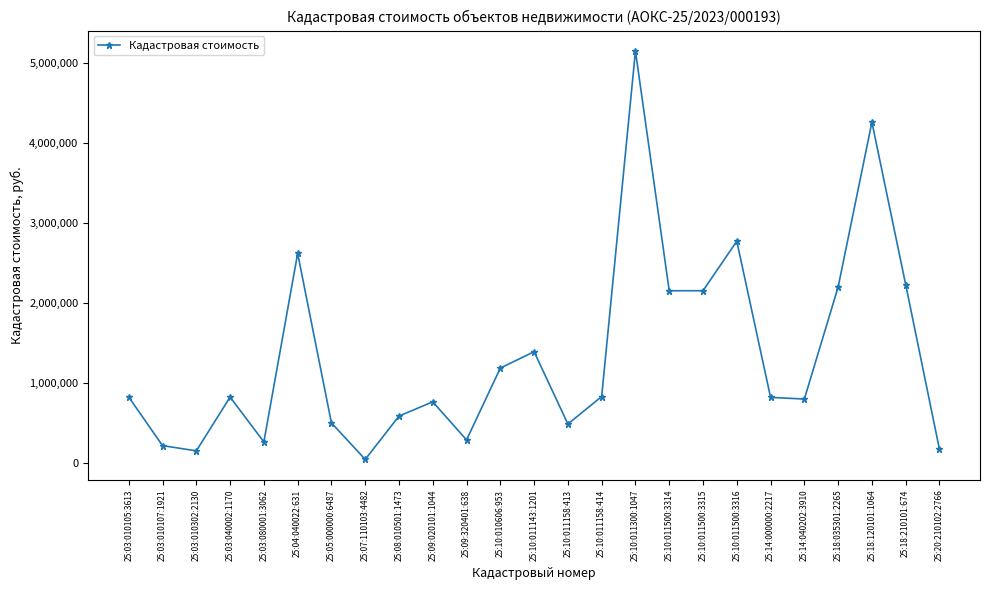

What is the ratio of the value at 25:03:080001:3062 to the value at 25:14:040202:3910?

0.3